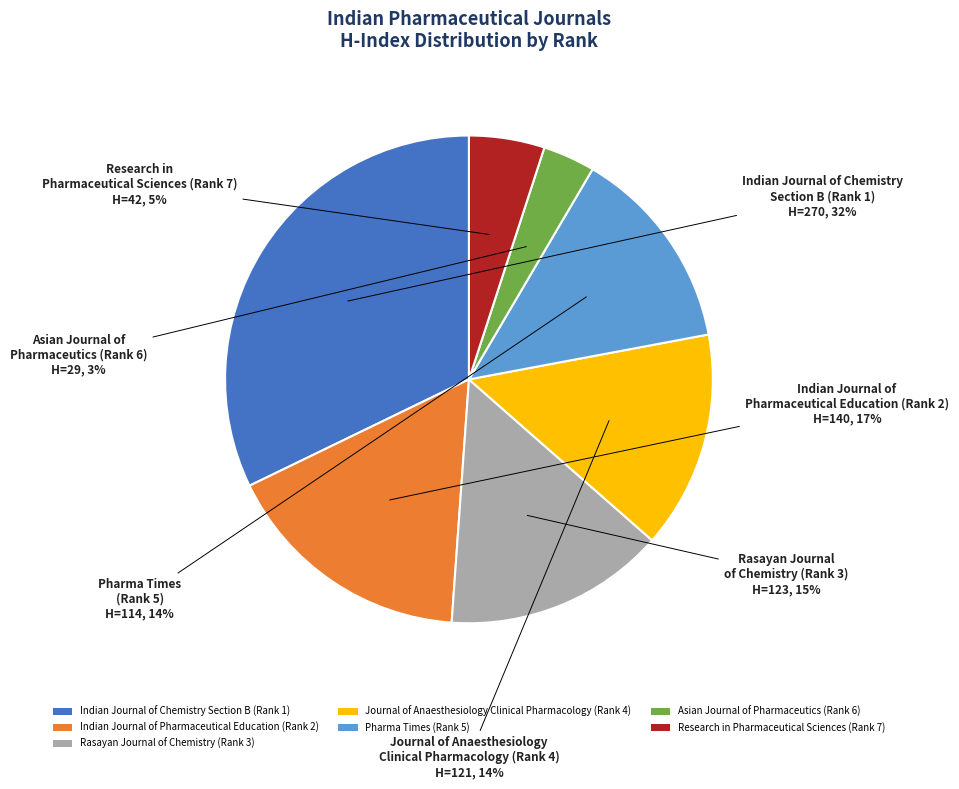

To the nearest percent, what is the difference between the Research in Pharmaceutical Sciences (Rank 7) and Indian Journal of Pharmaceutical Education (Rank 2) slice percentages?

12%